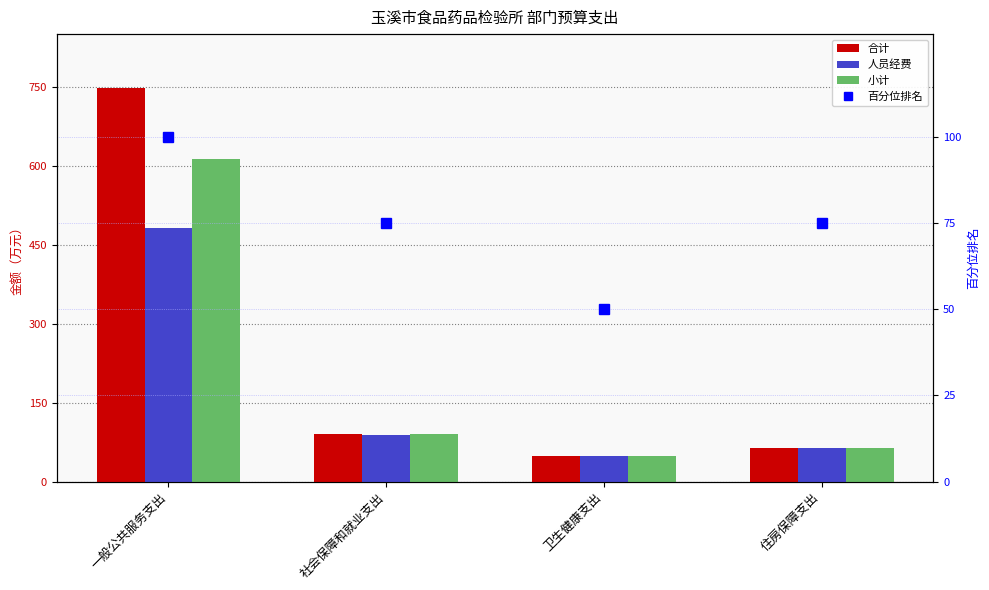

What is the sum of all 人员经费 values?

681.0